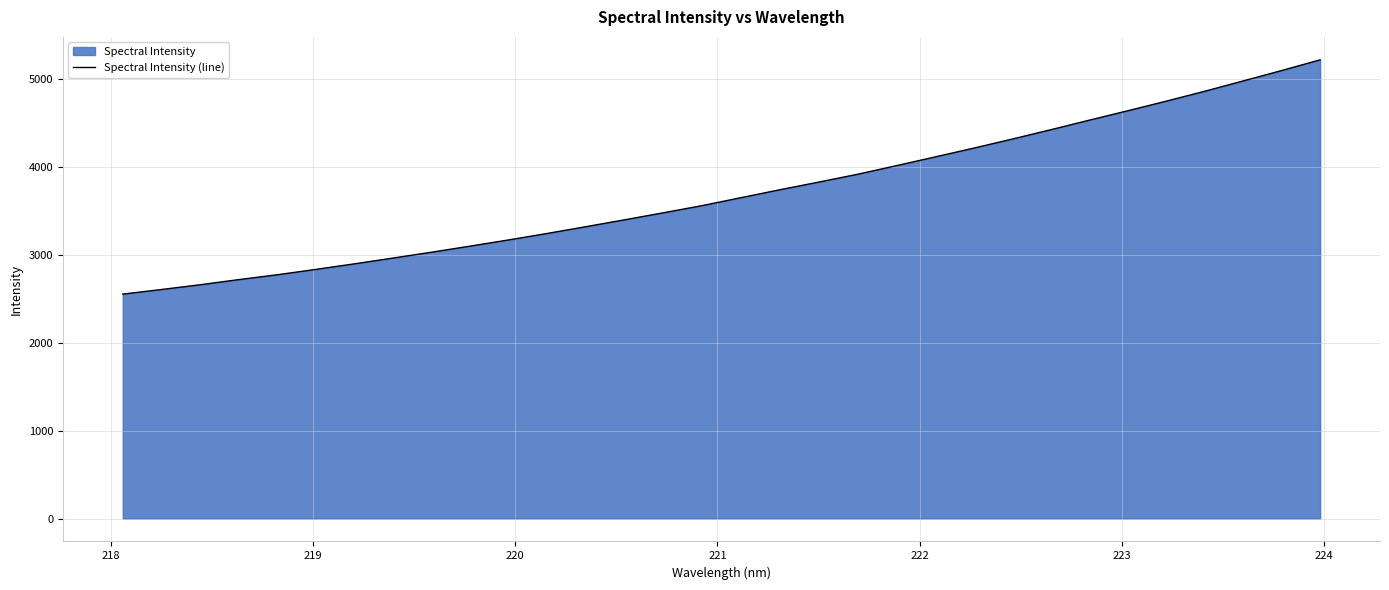

What is the difference between the maximum and minimum values?

2662.8